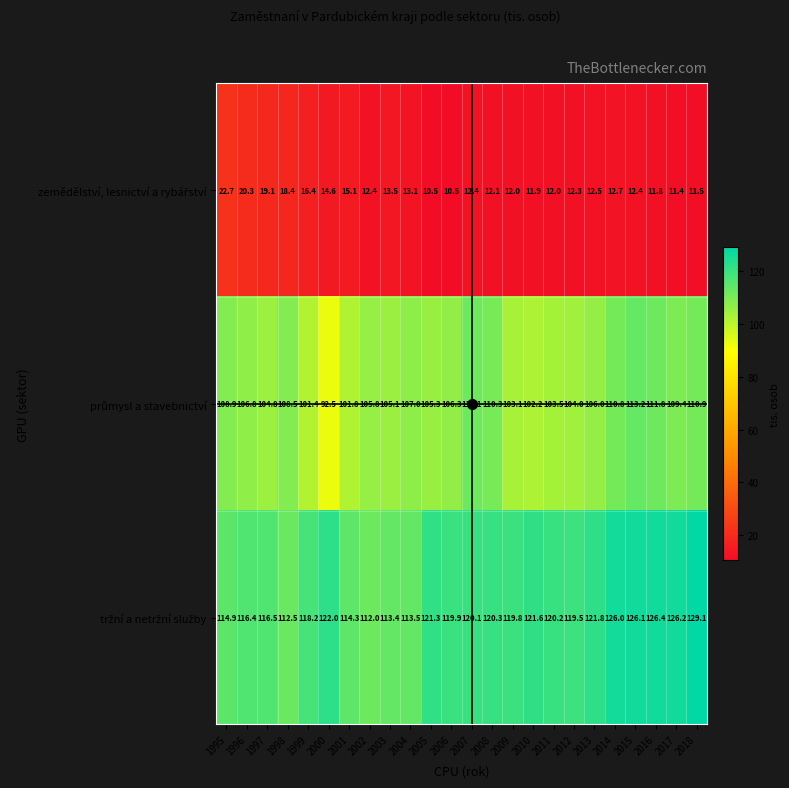

What is the smallest value displayed?

10.5